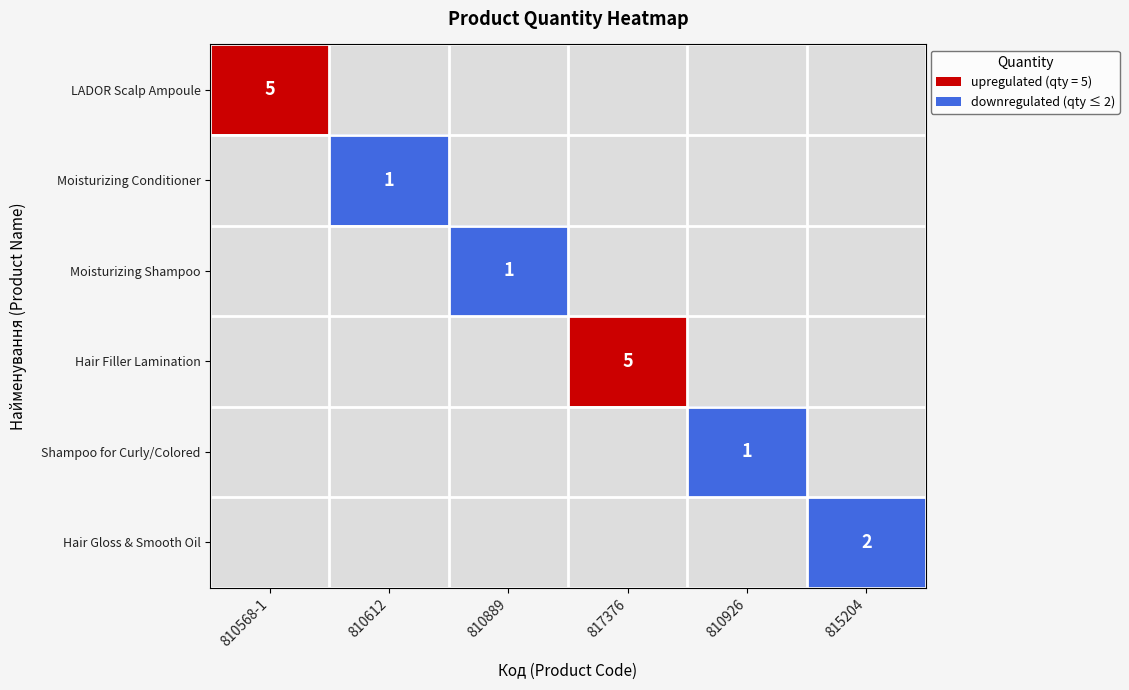

What is the difference between the maximum and minimum values in the Moisturizing Shampoo series?

1